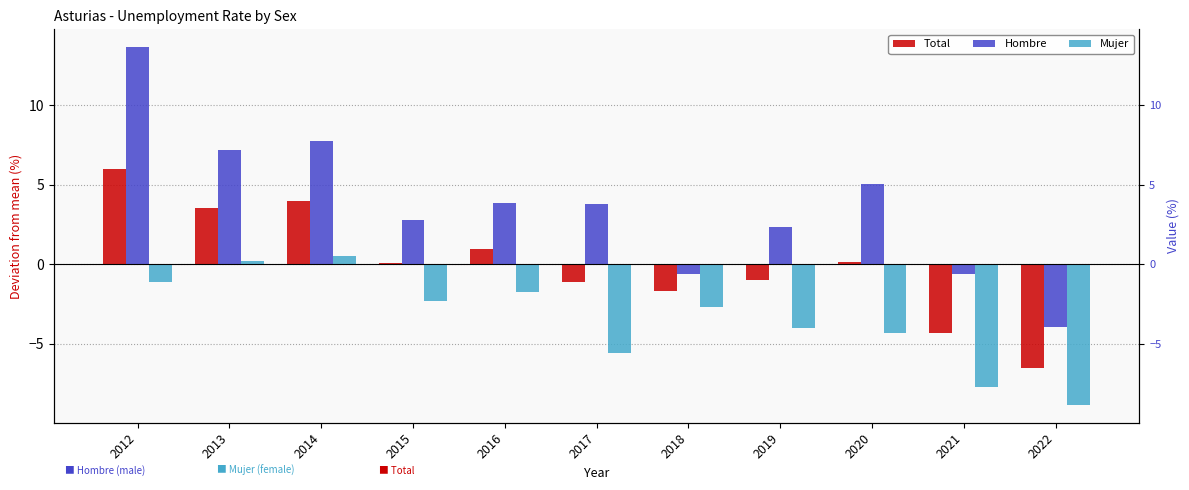

What is the smallest value displayed?

-8.8